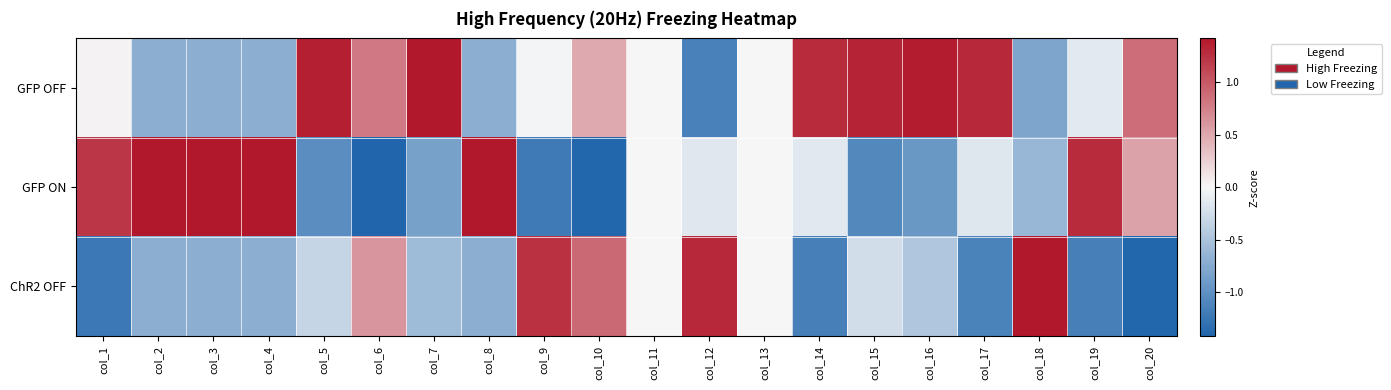

At col_9, list the series in order from smallest to largest.

GFP ON, GFP OFF, ChR2 OFF